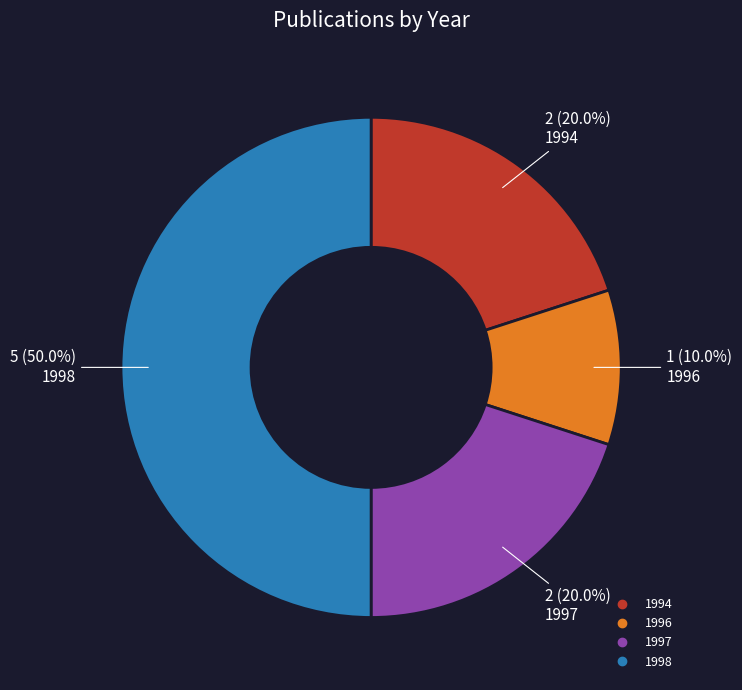

What is the largest slice in the pie chart?

1998